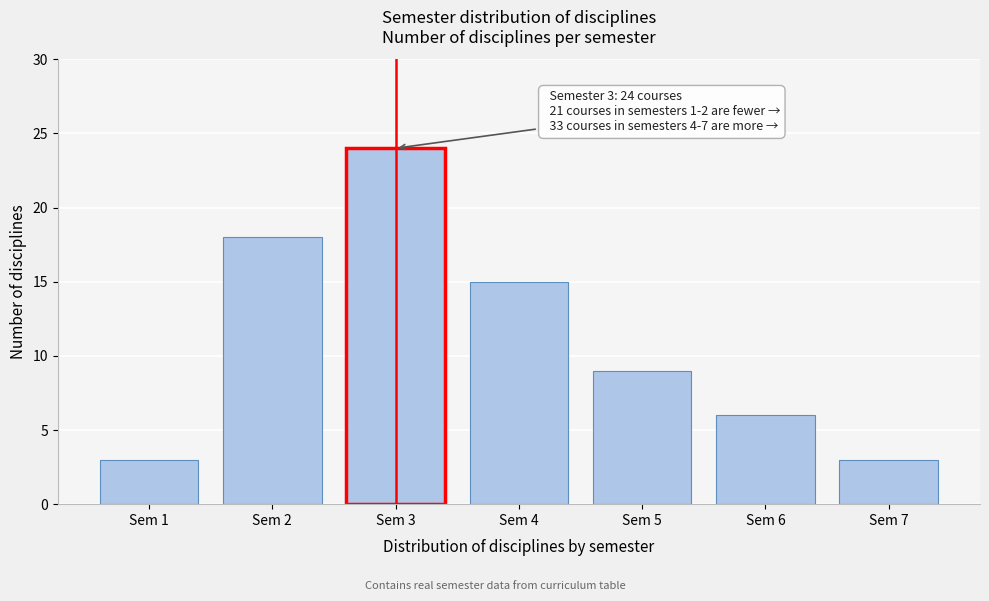

Reading left to right, list all the values displayed in this chart.

Sem 1=3	Sem 2=18	Sem 3=24	Sem 4=15	Sem 5=9	Sem 6=6	Sem 7=3